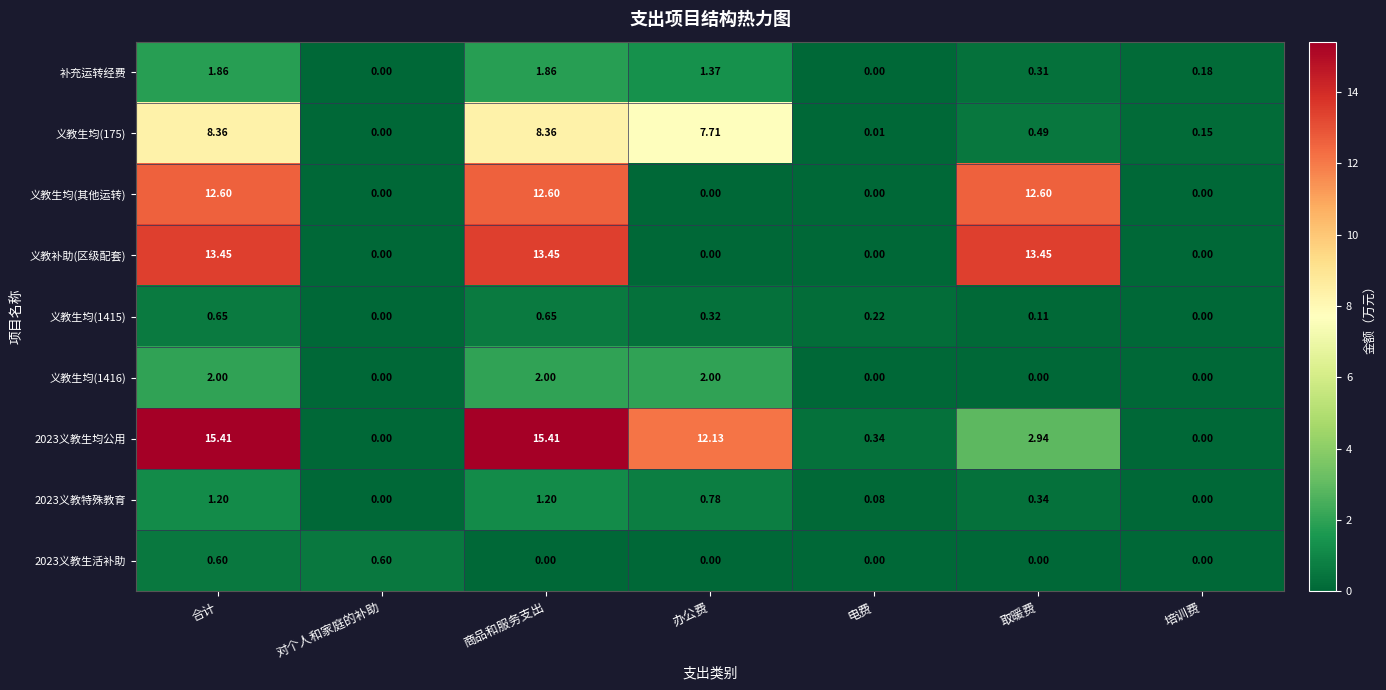

Which series has the largest total across all categories?

2023义教生均公用